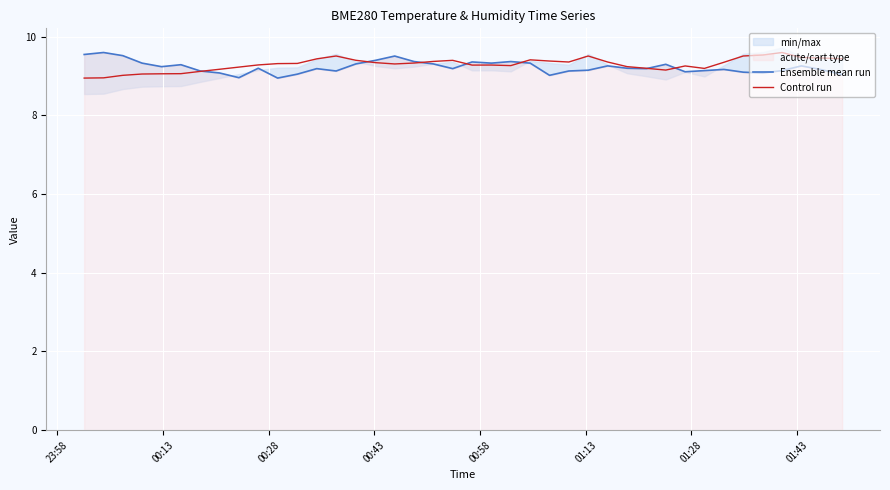

What is the value of the Control run point at the 36th from the left?

9.5